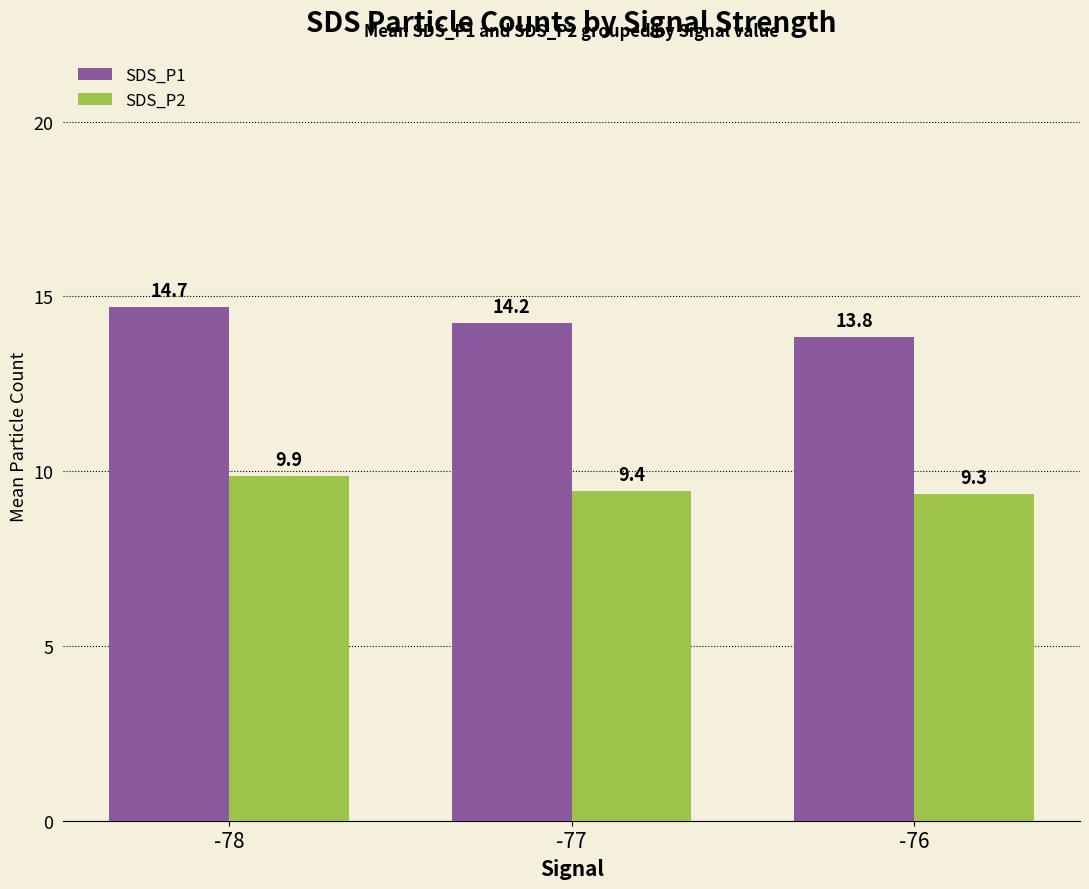

Which series has the largest total across all categories?

SDS_P1